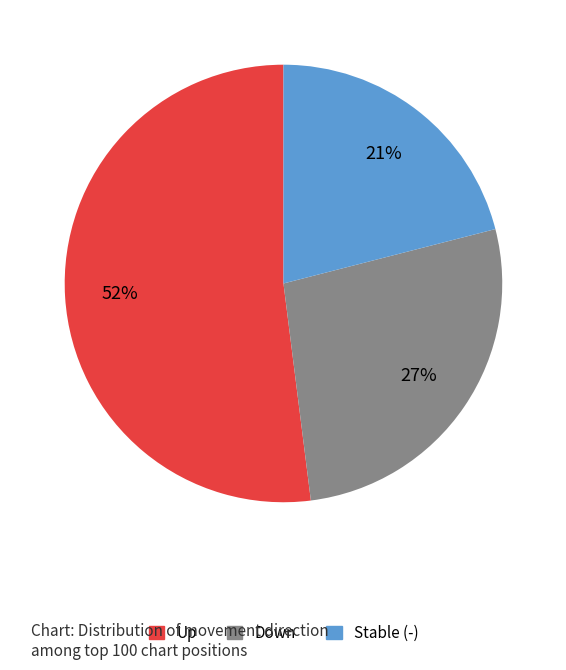

Count the number of slices in the pie.

3